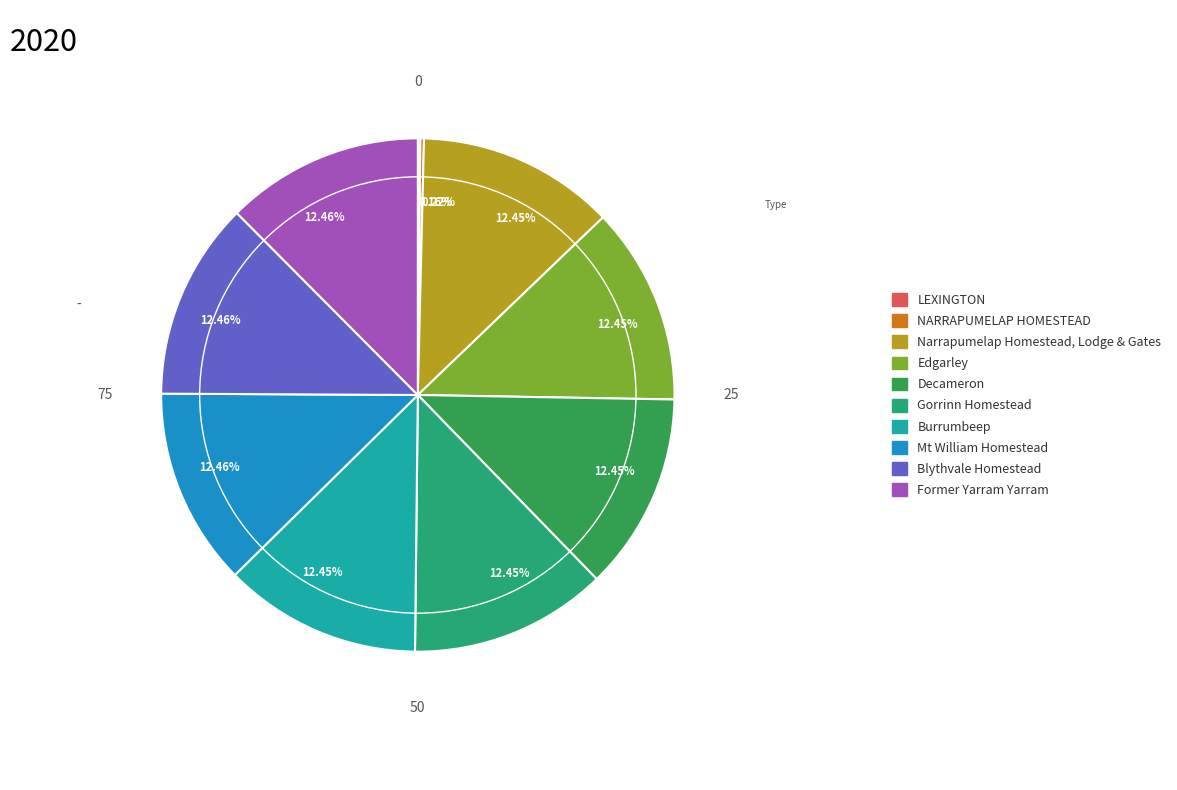

Is there any slice that represents more than half of the pie?

No